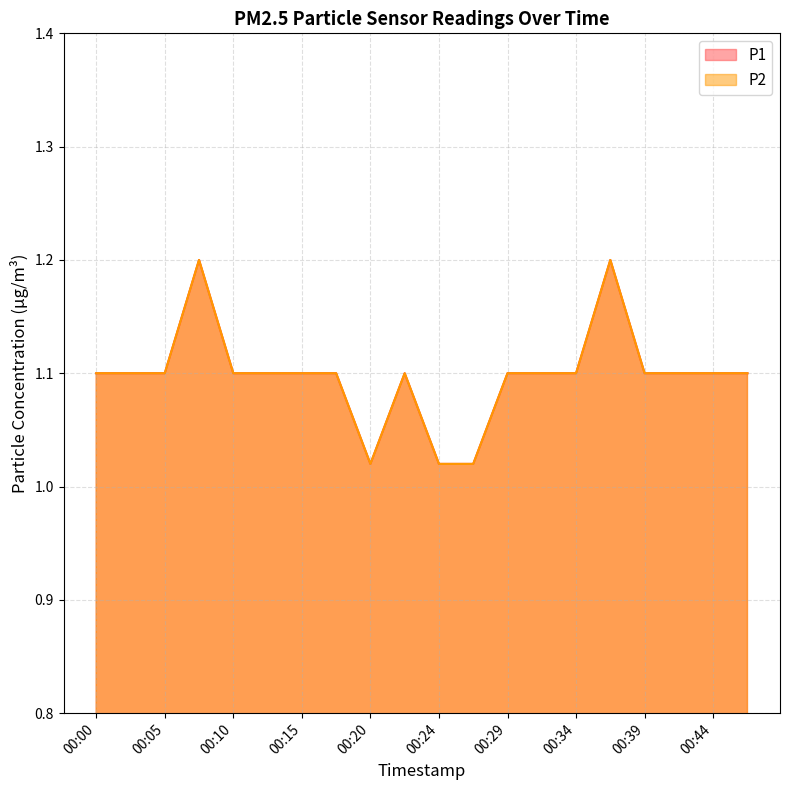

At 00:12, list the series in order from largest to smallest.

P1, P2